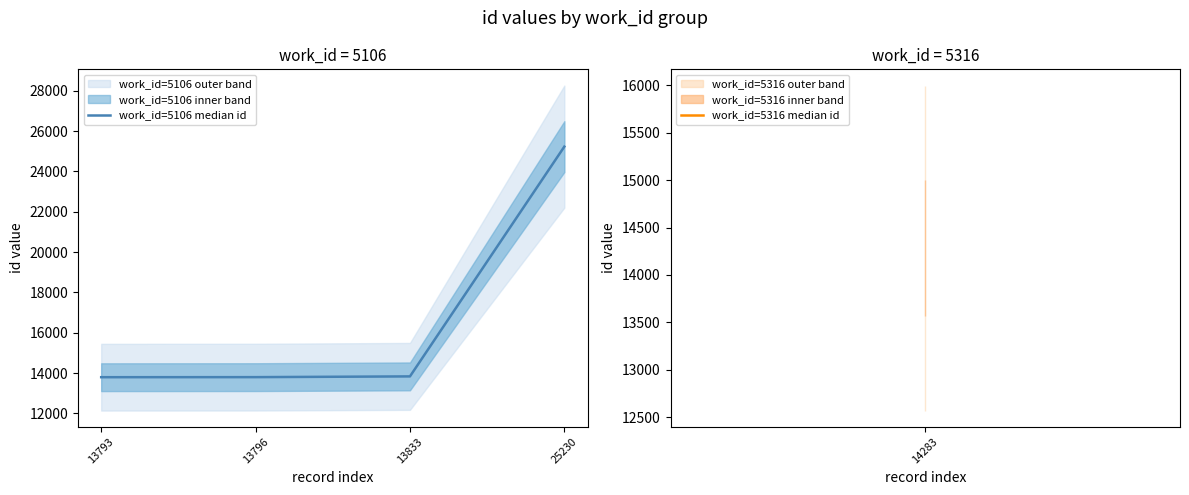

Is this an area chart (filled region under the line)?

No